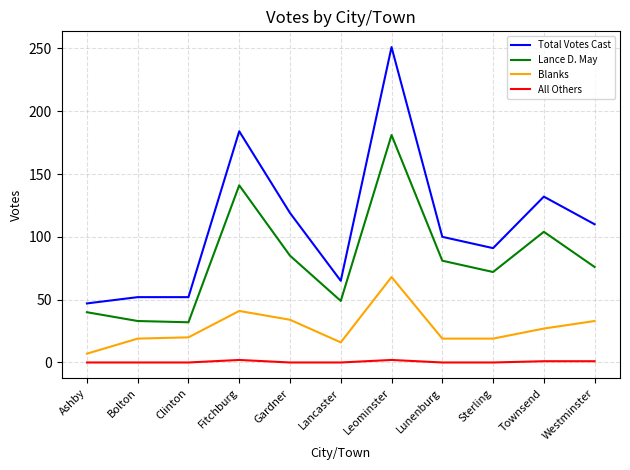

Rank the series at Leominster from lowest to highest value.

All Others, Blanks, Lance D. May, Total Votes Cast